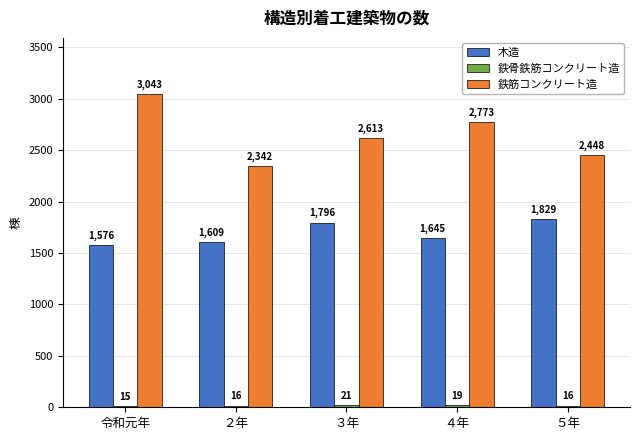

Between 令和元年 and ２年, which series saw the biggest shift?

鉄筋コンクリート造